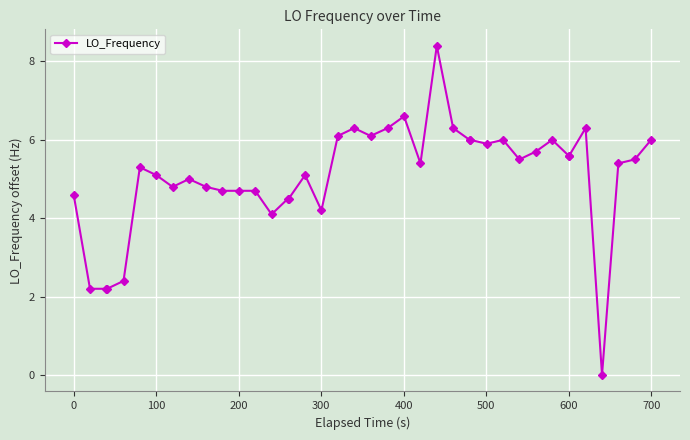

What is the value of the 17th point from the left?

5.1